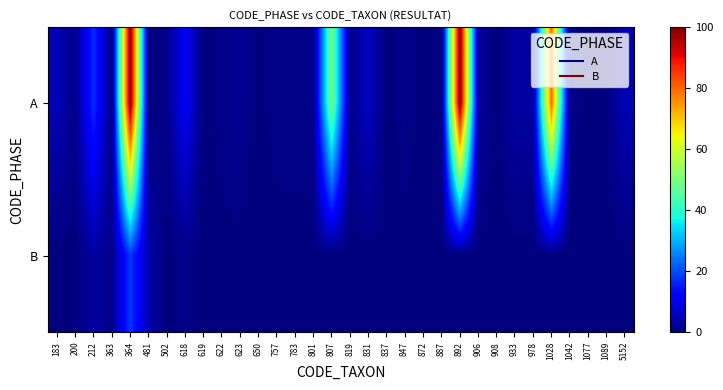

Rank the series at 831 from lowest to highest value.

B, A